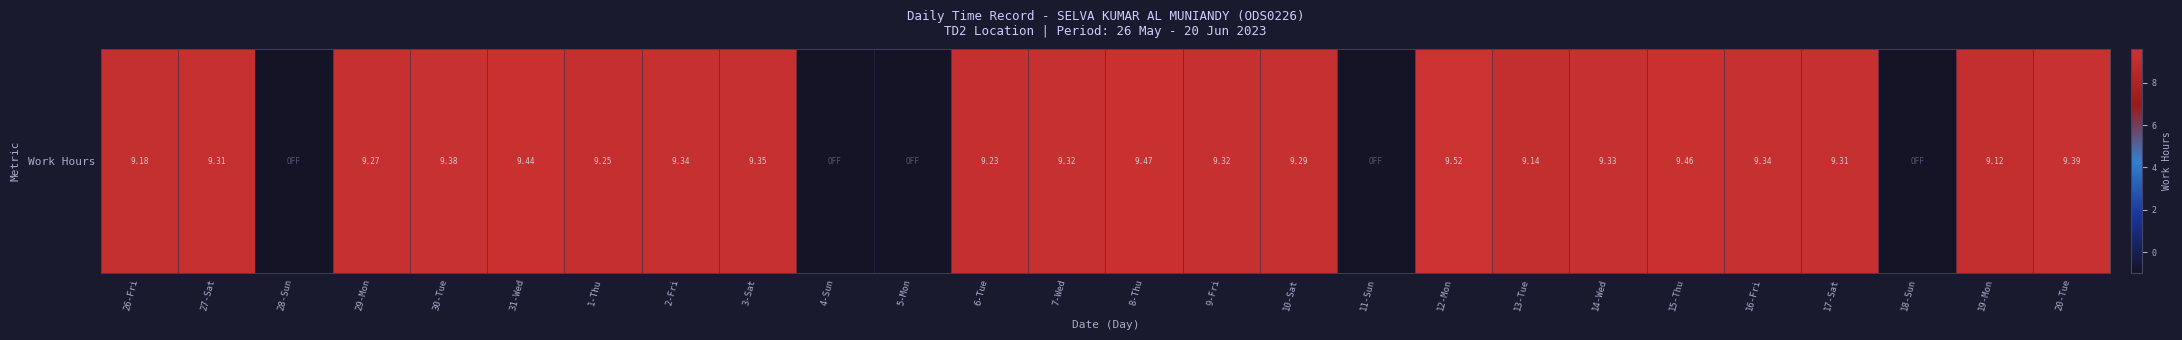

List the labels in order of value, smallest first.

28-Sun, 4-Sun, 5-Mon, 11-Sun, 18-Sun, 19-Mon, 13-Tue, 26-Fri, 6-Tue, 1-Thu, 29-Mon, 10-Sat, 27-Sat, 17-Sat, 7-Wed, 9-Fri, 14-Wed, 2-Fri, 16-Fri, 3-Sat, 30-Tue, 20-Tue, 31-Wed, 15-Thu, 8-Thu, 12-Mon